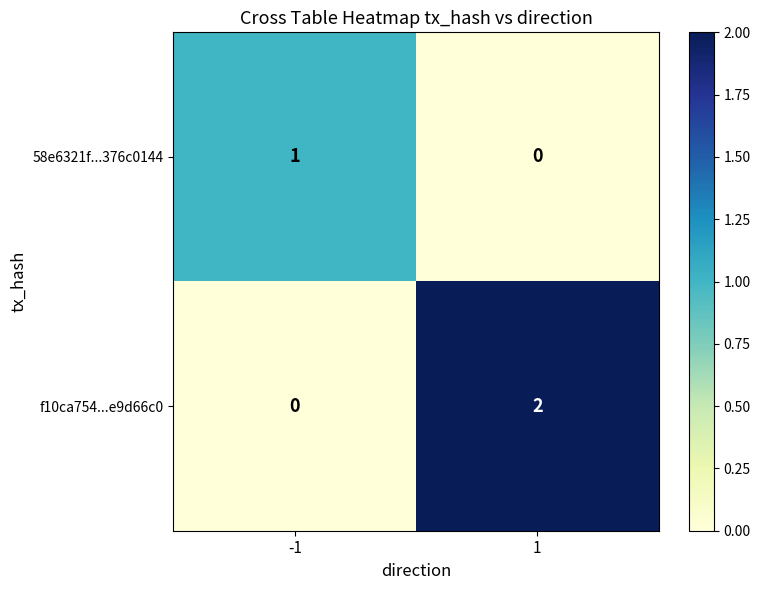

Which series has the largest total across all categories?

f10ca754...e9d66c0